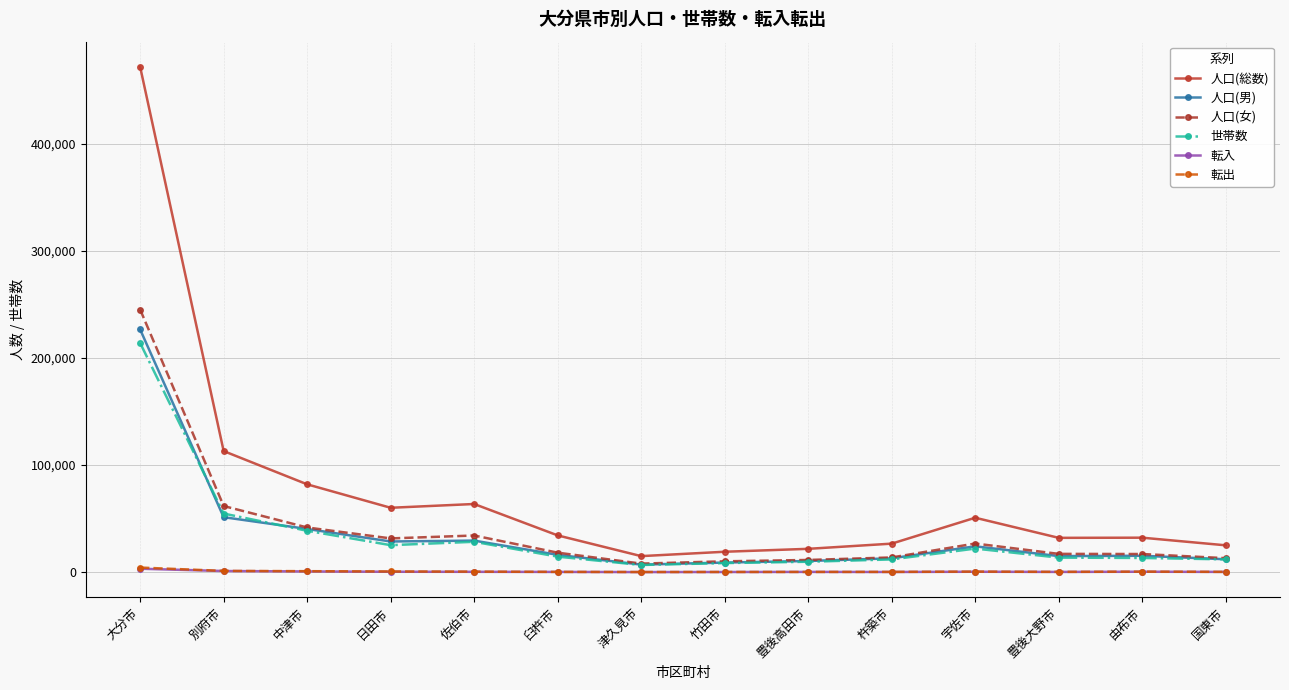

What is the lowest value of the 人口(総数) series?

14950